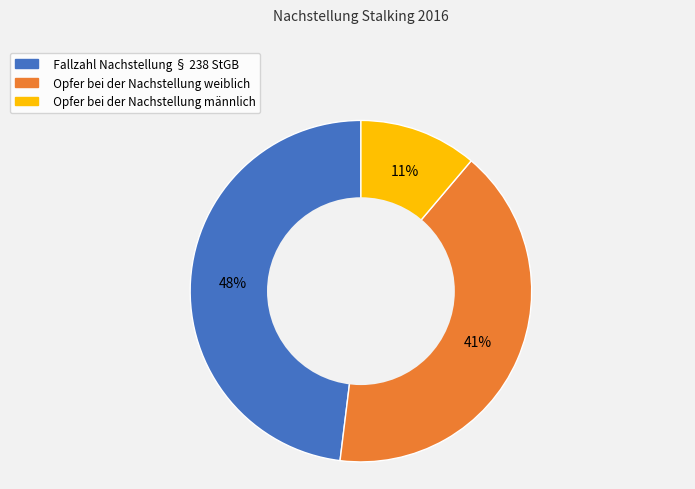

Which category has the smallest portion of the pie?

Opfer bei der Nachstellung männlich